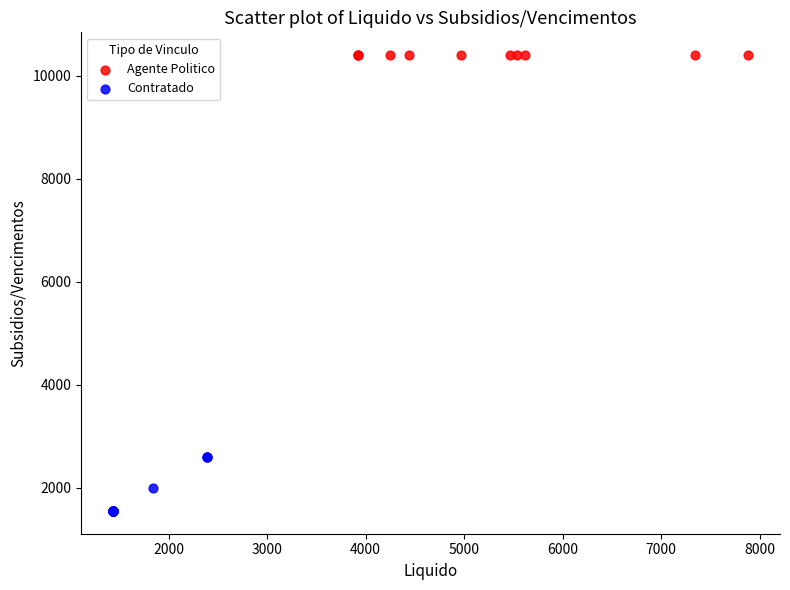

Which series reaches the minimum Y coordinate?

Contratado